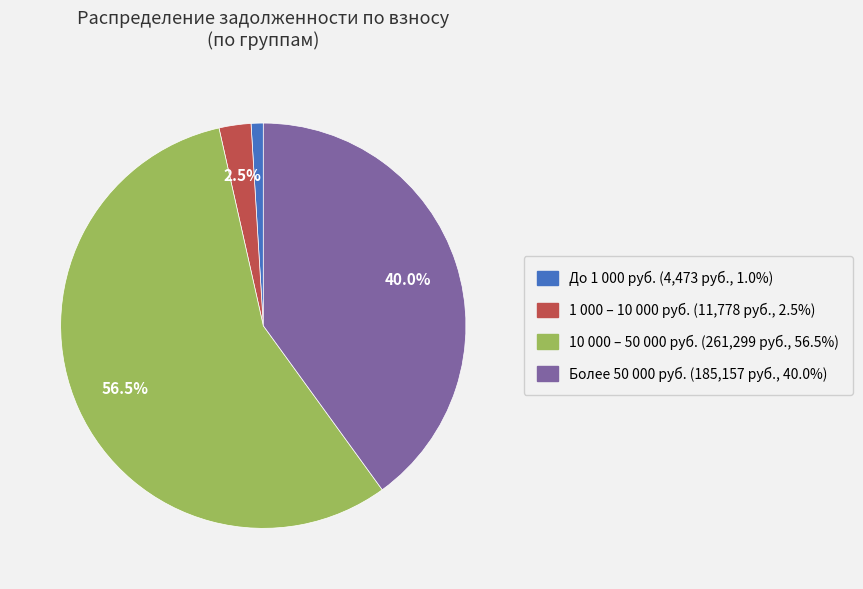

Is there a majority slice in this chart?

Yes